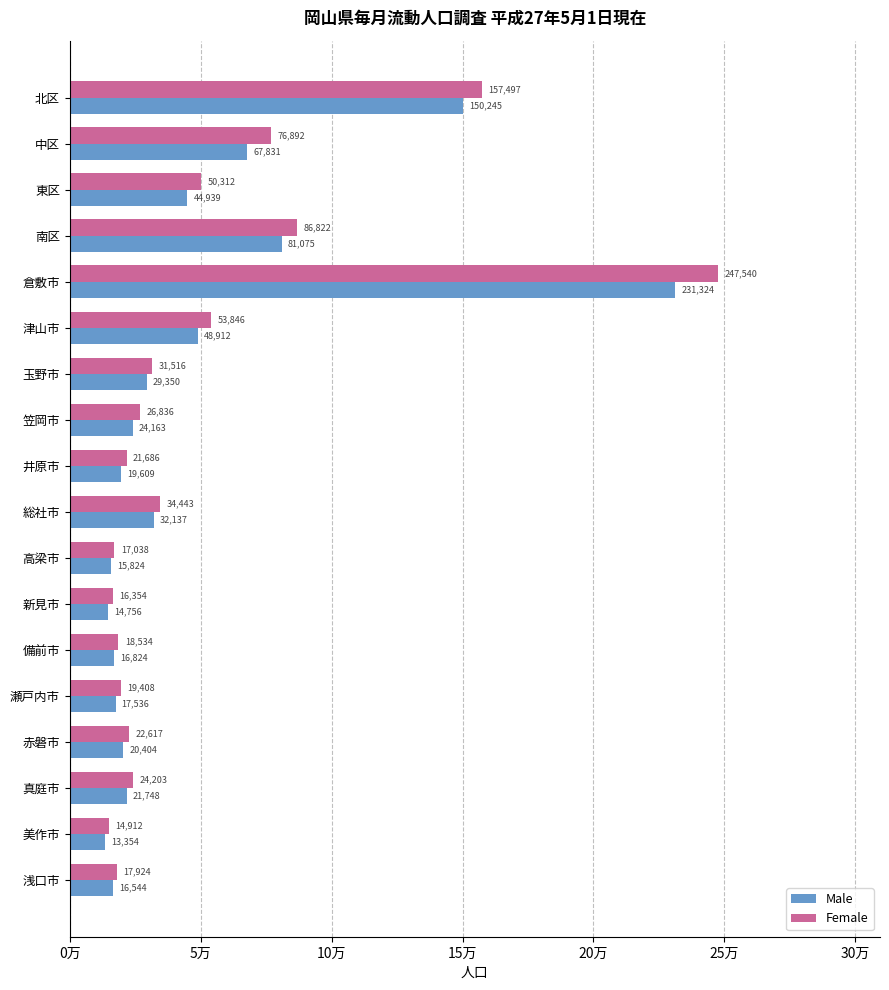

What is the value of the Female bar at the 12th from the left?

16354